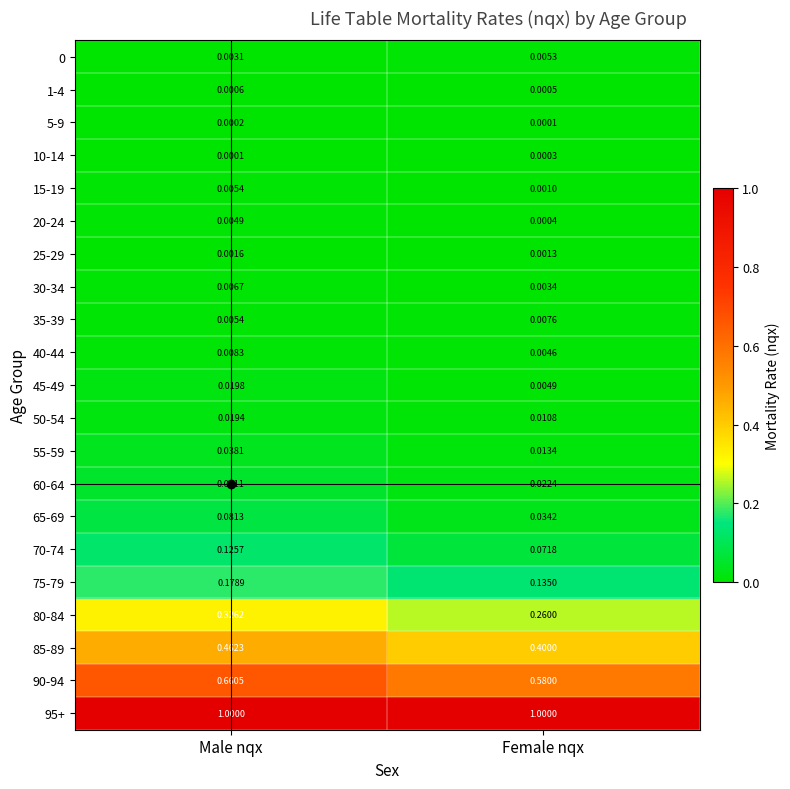

List the labels in order of 35-39 value, smallest first.

Male nqx, Female nqx